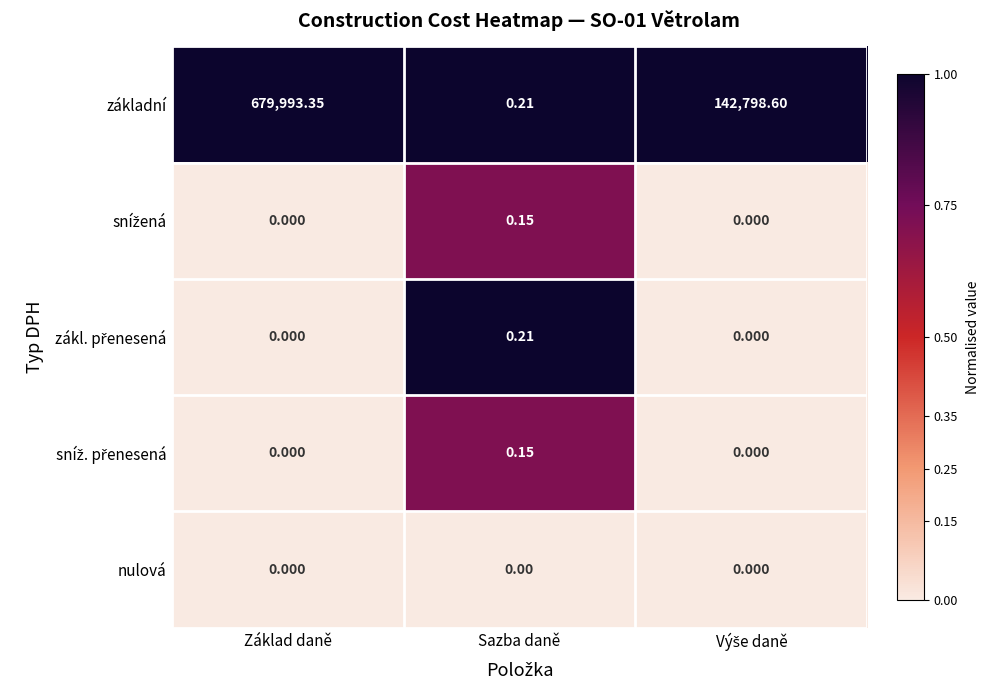

Which category has the highest value across all series?

Základ daně